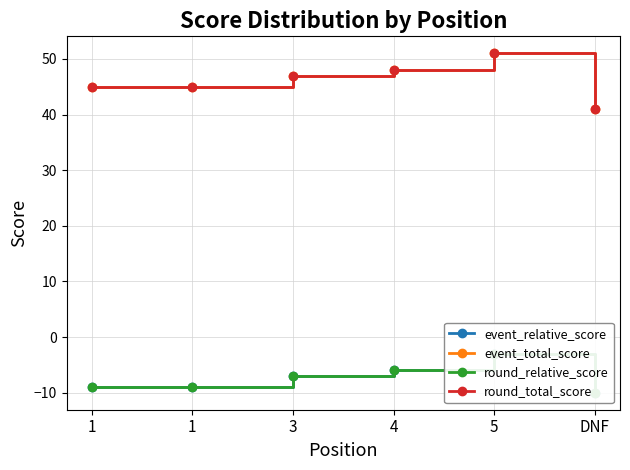

What is the difference between the second highest and minimum values in the event_total_score series?

7